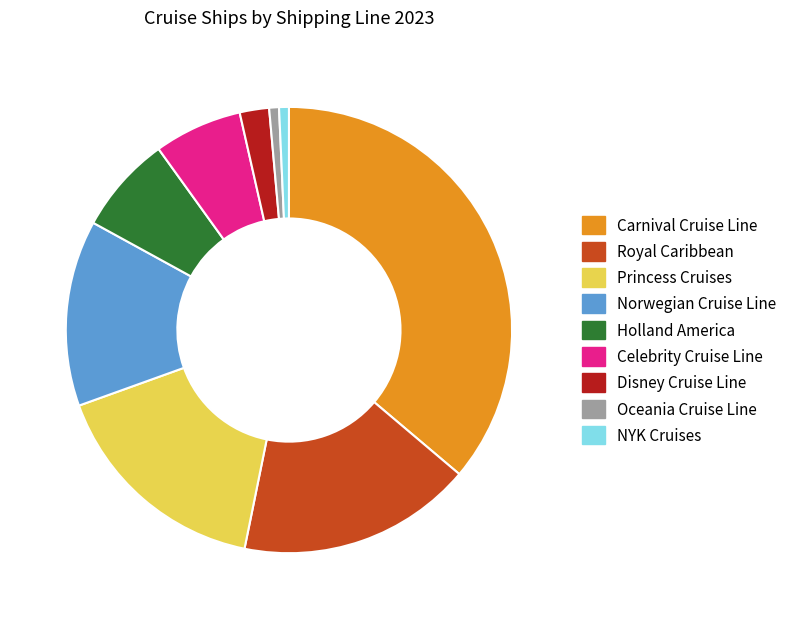

True or false: Celebrity Cruise Line accounts for 12% of the total.

False